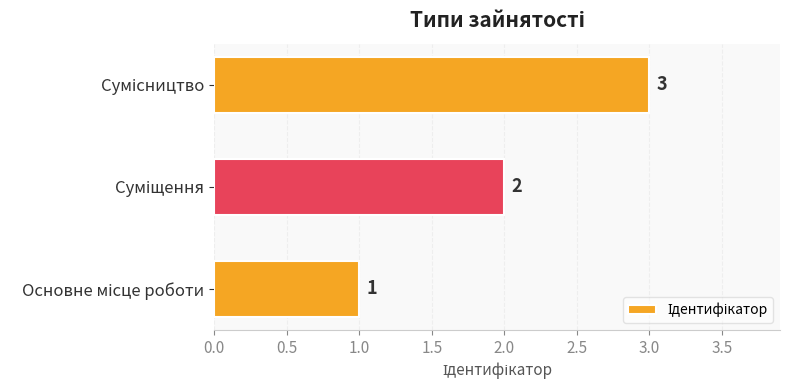

How many values are between 1 and 3?

3